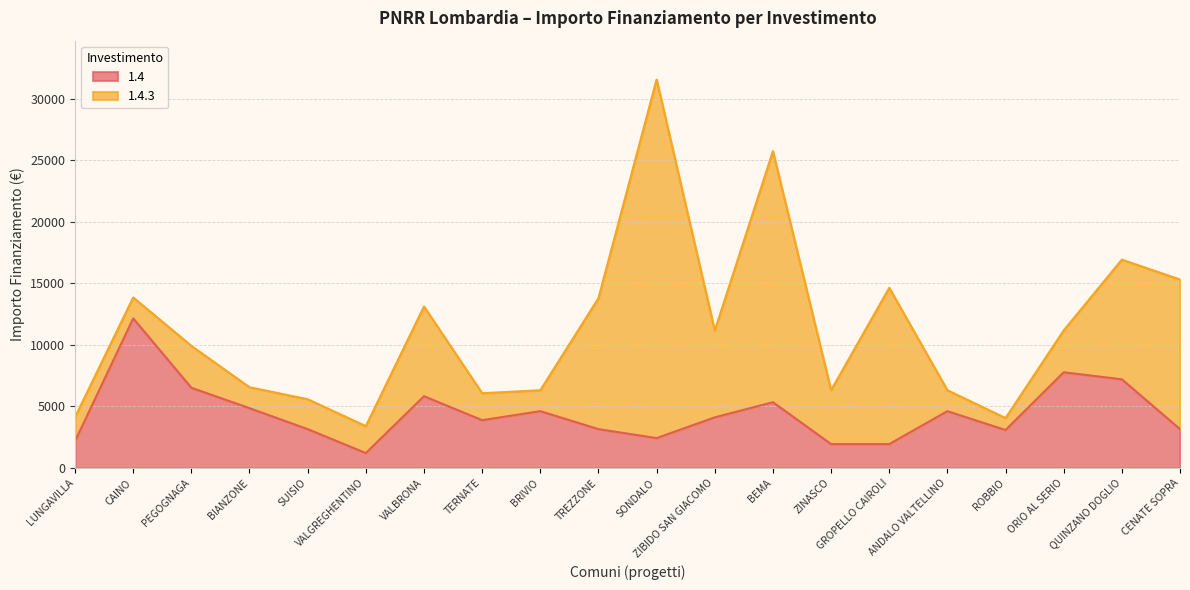

What is the difference between the values at SUISIO and LUNGAVILLA?

972